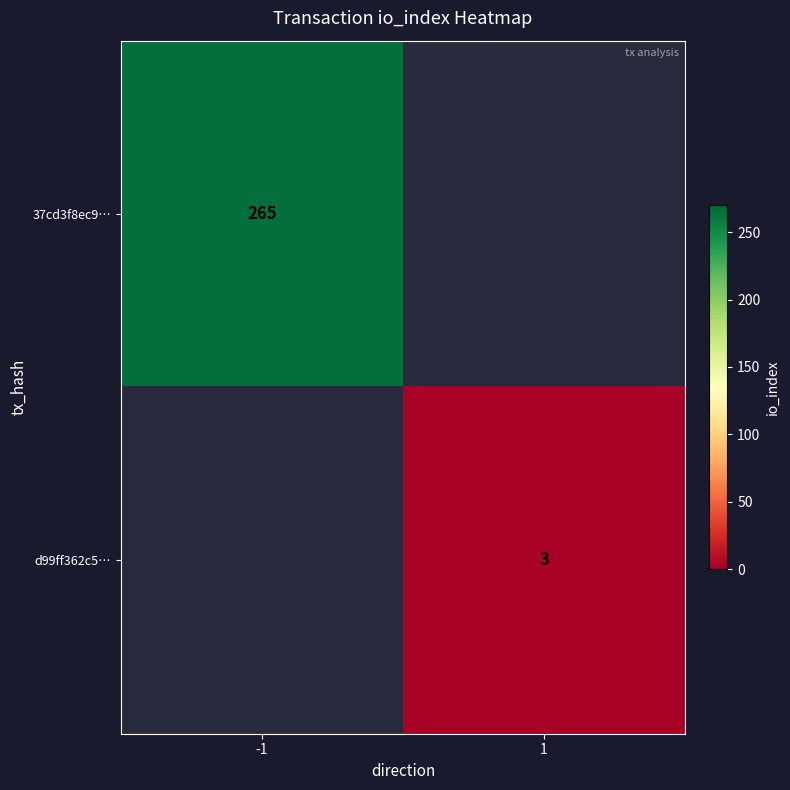

The 37cd3f8ec9… series shows 265 at -1. True or false?

True